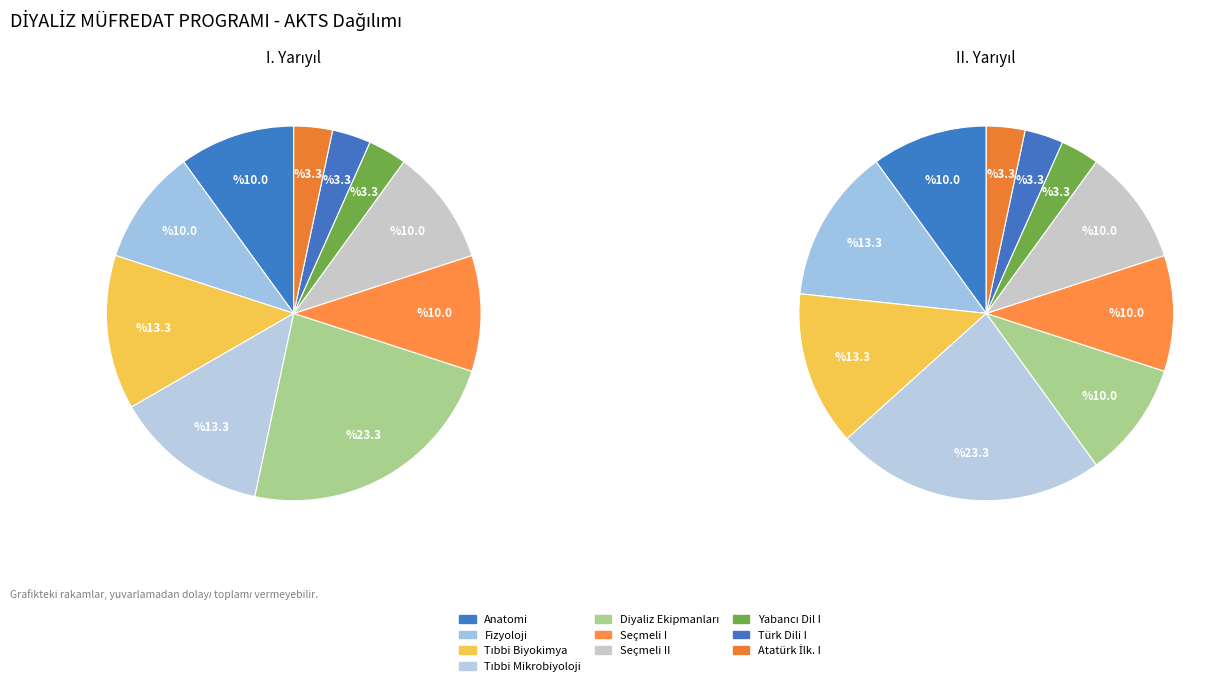

Is 2 the majority of the pie?

No